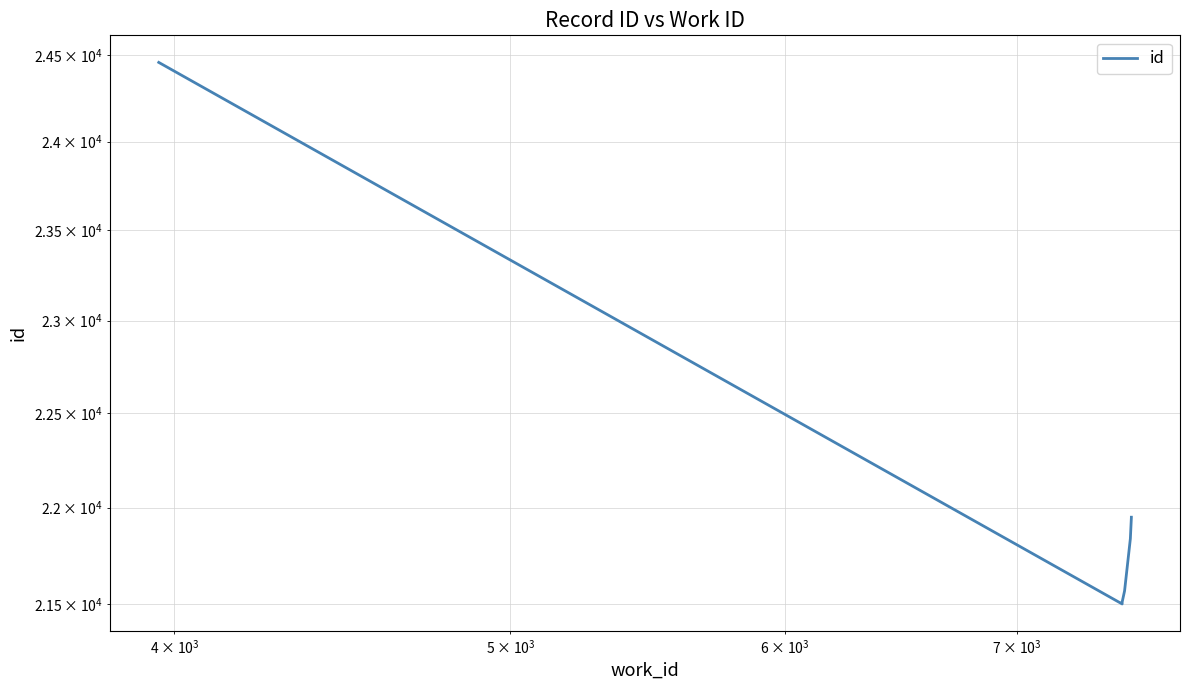

How many lines are shown in the chart?

1